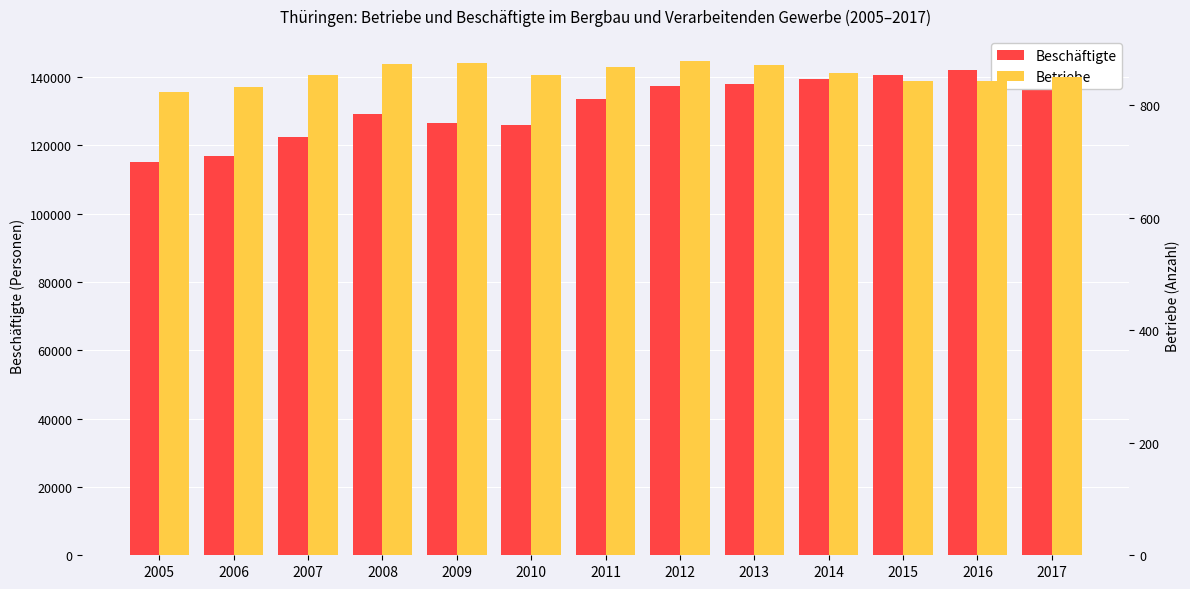

At 2011, list the series in order from smallest to largest.

Betriebe, Beschäftigte